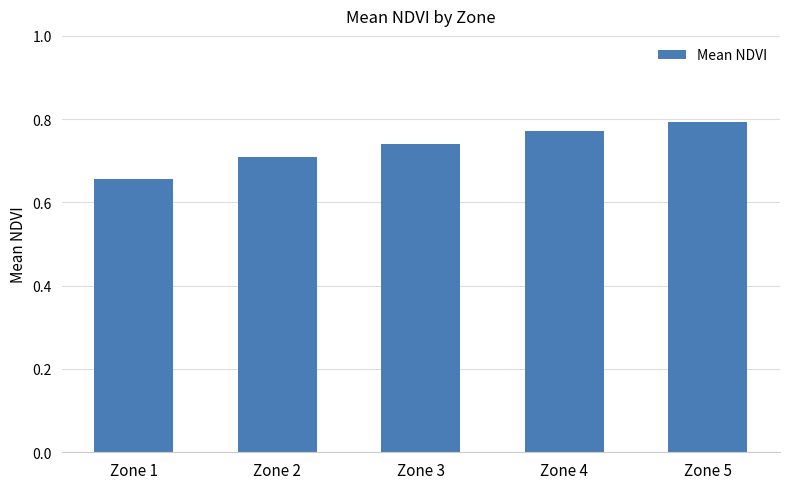

Between Zone 1 and Zone 3, which is larger?

Zone 3